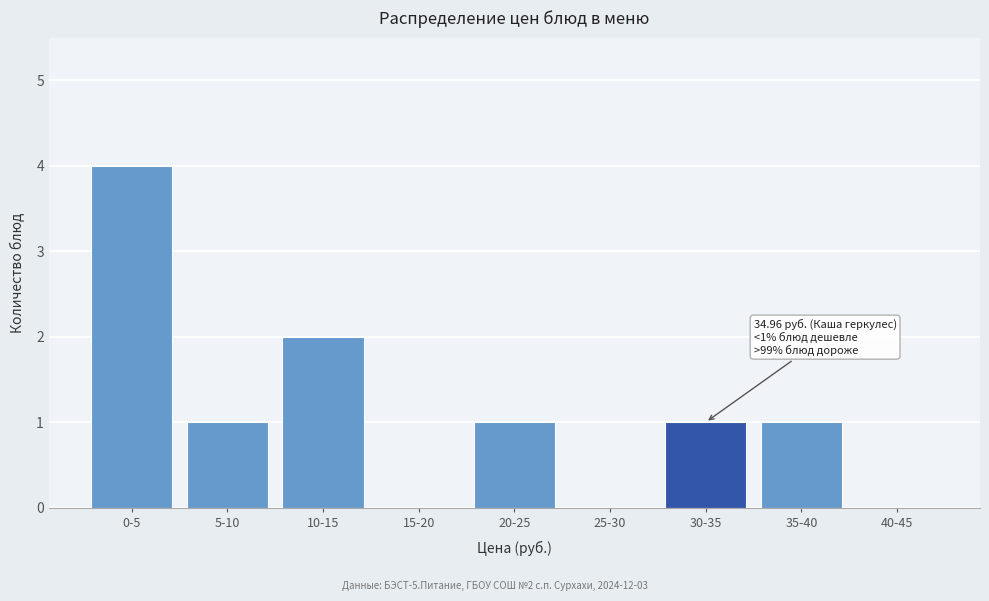

Reading right to left, transcribe all the data shown in this chart.

40-45=0	35-40=1	30-35=1	25-30=0	20-25=1	15-20=0	10-15=2	5-10=1	0-5=4